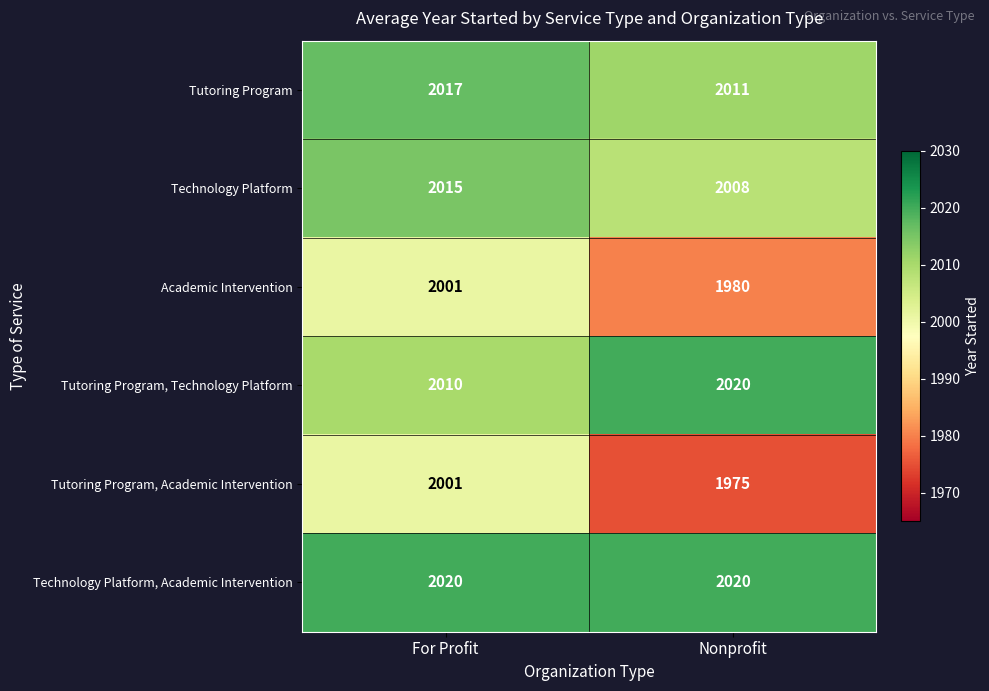

At which label does Tutoring Program reach its peak?

For Profit